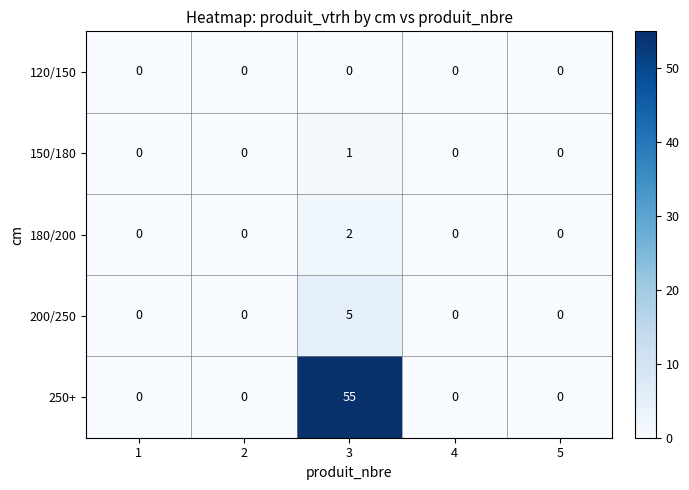

How many series are shown in this chart?

5